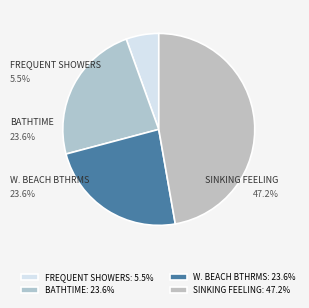

What percentage is the West Beach Bathrooms (2973) slice, to the nearest percent?

24%